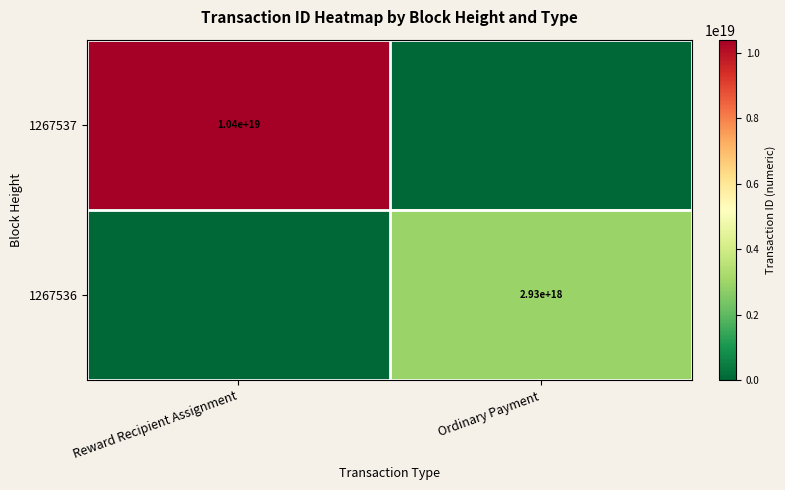

What is the difference between the highest and lowest values at Reward Recipient Assignment?

10395583063908714496